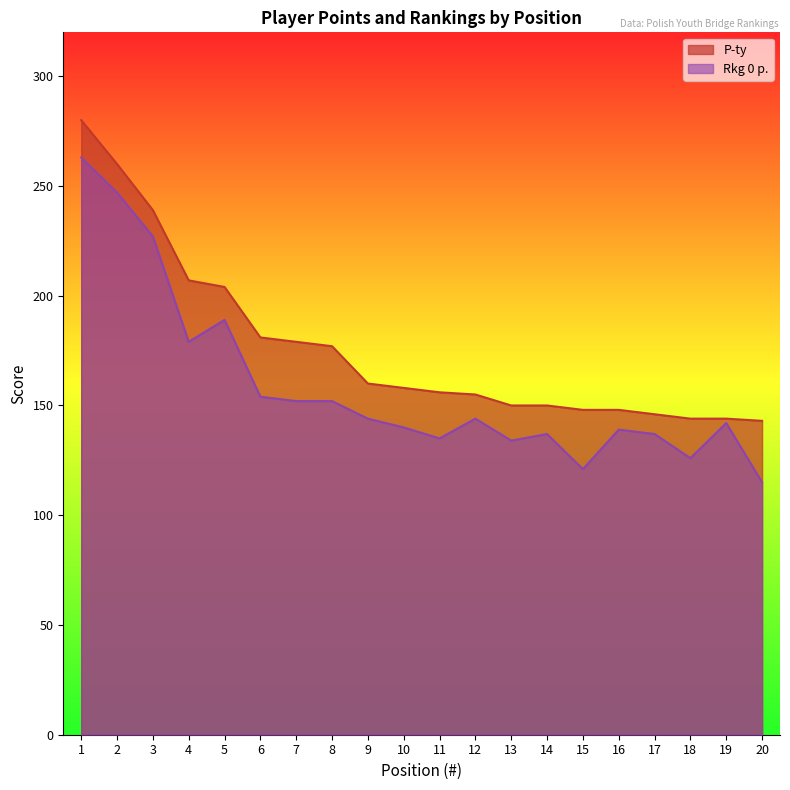

At which label does Rkg 0 p. reach its minimum?

20